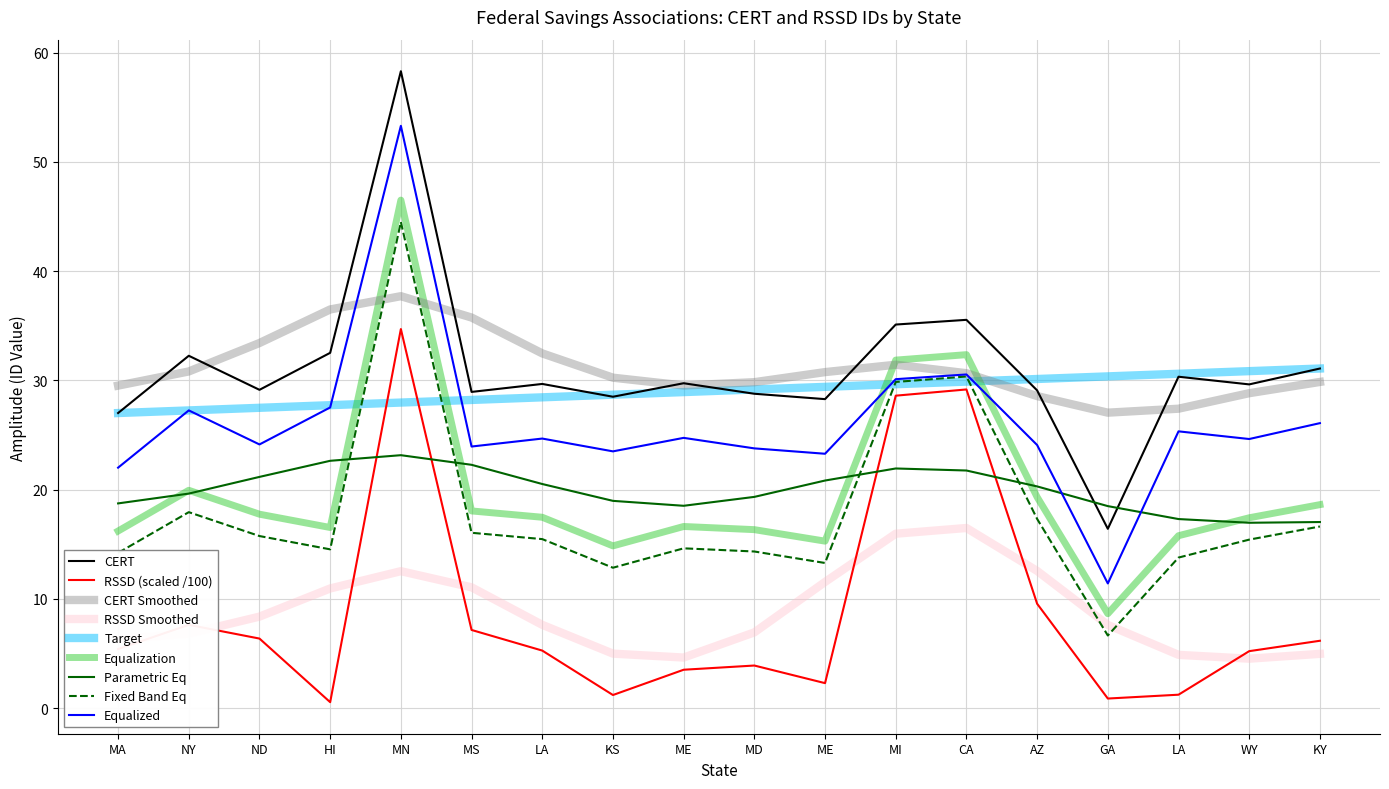

What are all the series names shown in the legend?

CERT, RSSD (scaled /100), CERT Smoothed, RSSD Smoothed, Target, Equalization, Parametric Eq, Fixed Band Eq, Equalized